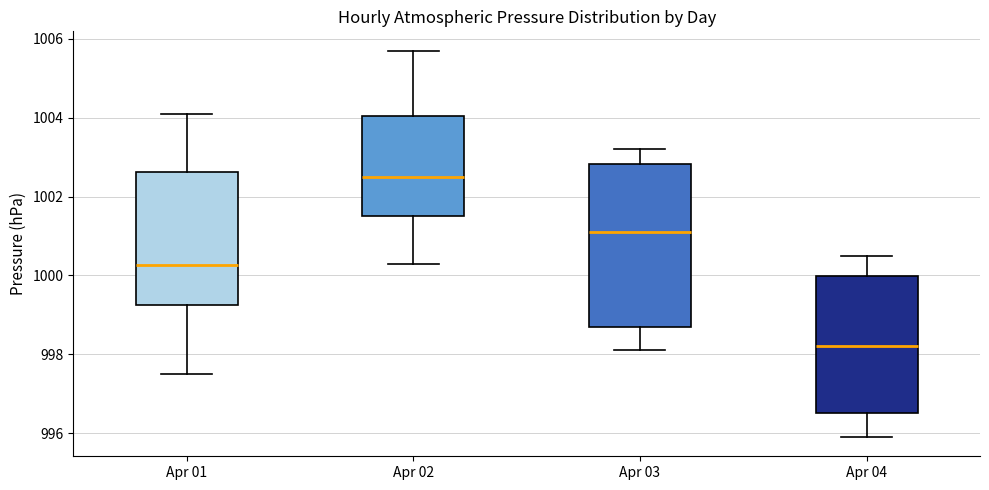

Which box is the tallest, from its lower edge to its upper edge?

Apr 03